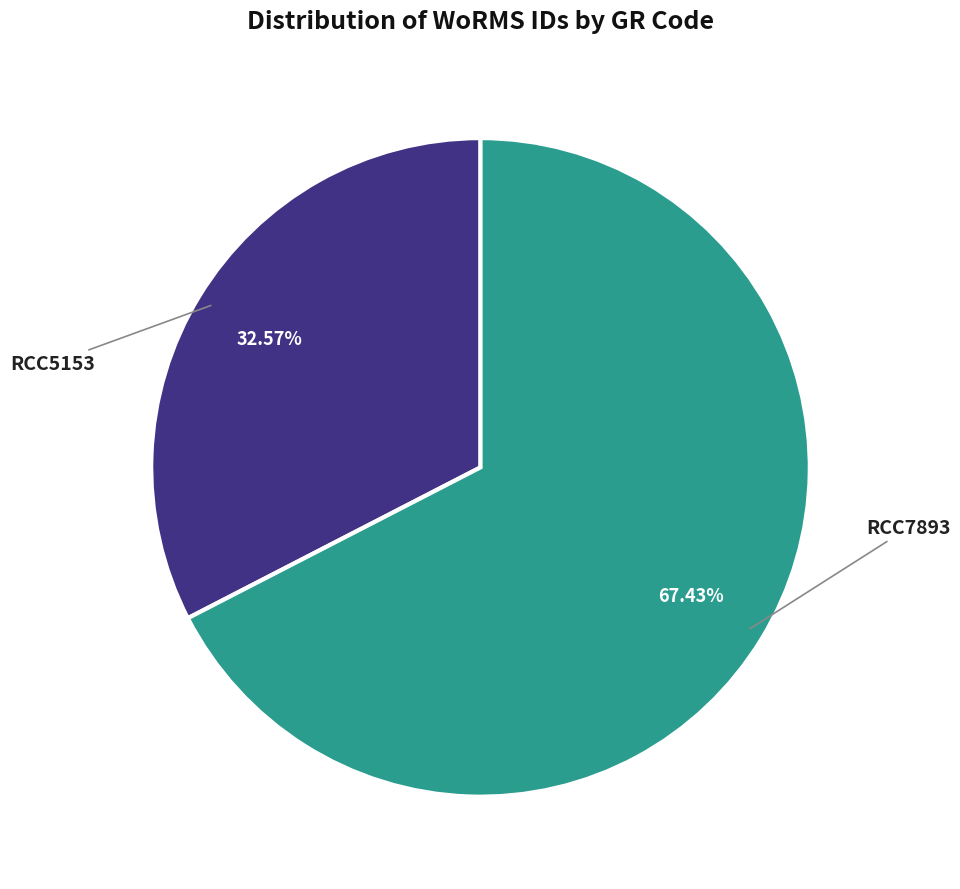

To the nearest percent, what is the combined percentage of RCC5153 and RCC7893?

100%